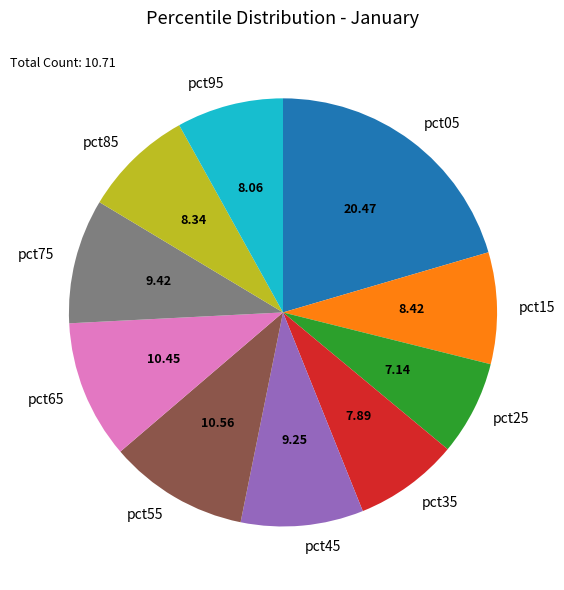

Is pct95 the majority of the pie?

No